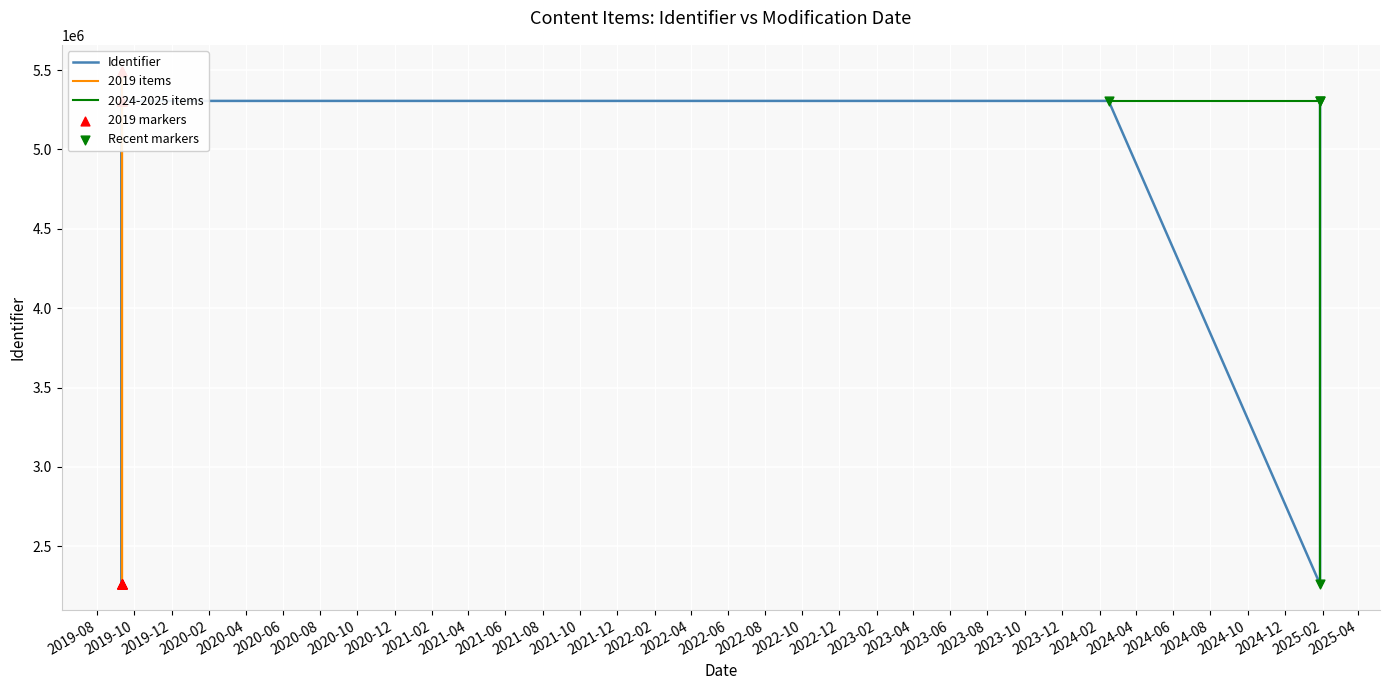

Between 2019-09-10 and 2025-01-28, which is larger?

2019-09-10